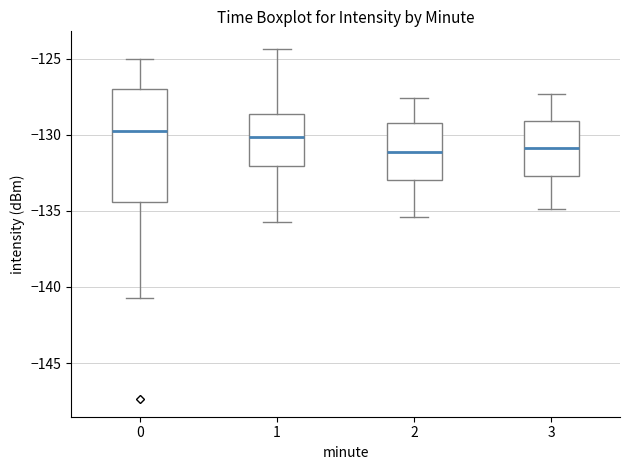

Reading left to right, read every box against the y-axis: the position of its median line, the range the box covers, and the ends of its whiskers. The values are not printed on the chart, so give them approximately, as read against the axis.

0: median -129.5, box -134.5 to -127.0, whiskers -140.5 to -125.0
1: median -130.0, box -132.0 to -128.5, whiskers -135.5 to -124.5
2: median -131.0, box -133.0 to -129.0, whiskers -135.5 to -127.5
3: median -131.0, box -132.5 to -129.0, whiskers -135.0 to -127.5